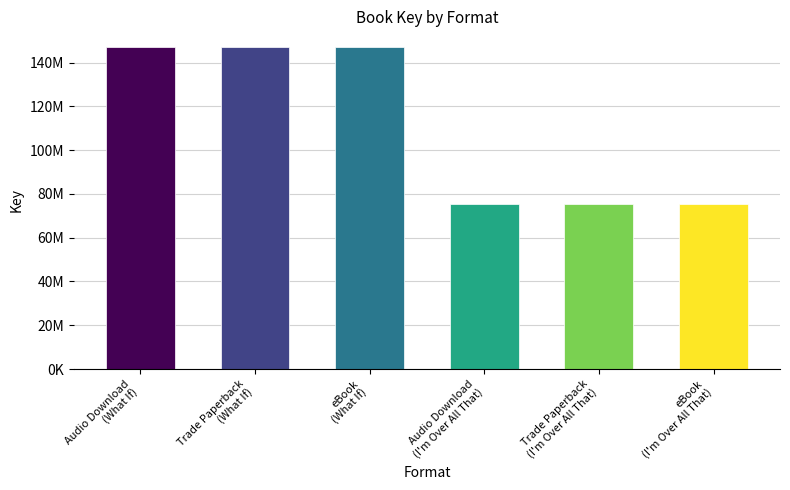

What is the approximate value at Audio Download?

146944215